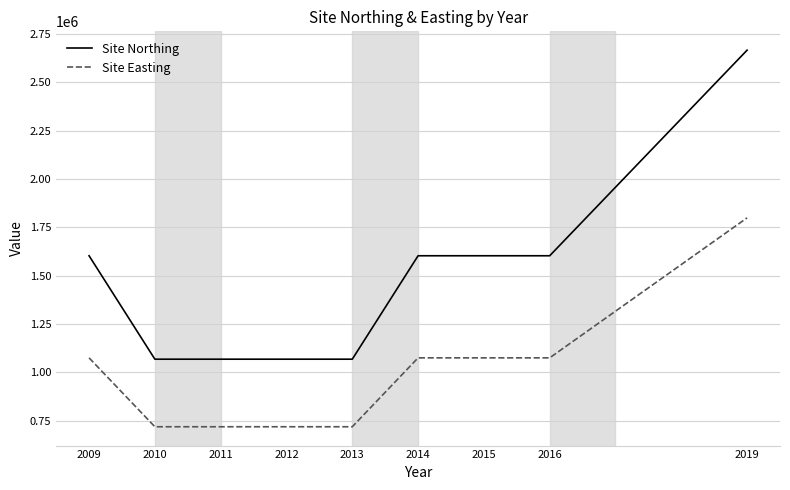

At how many categories does at least one series exceed 1839838?

1